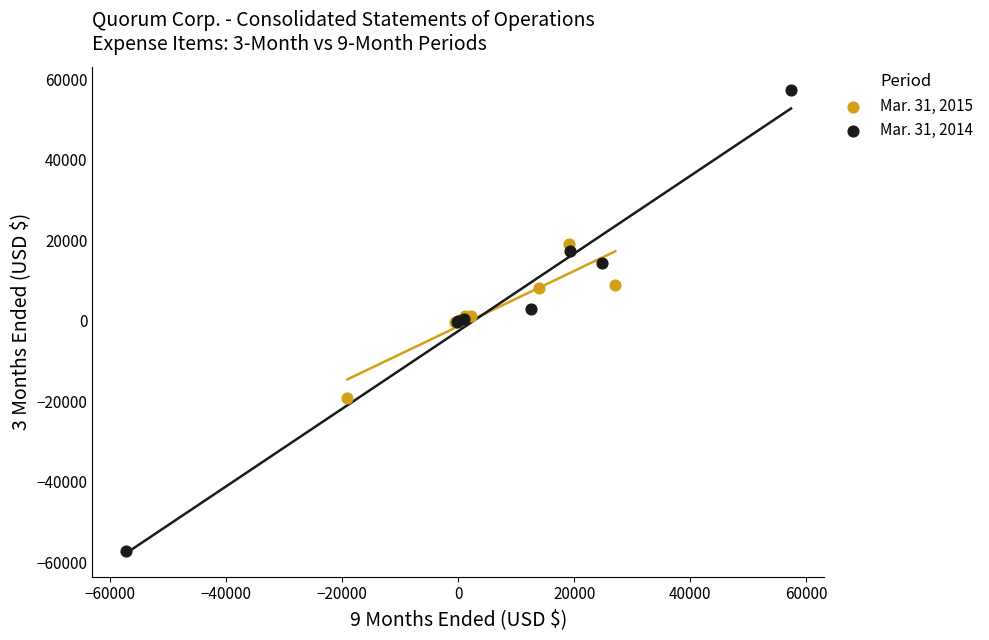

Which series contains the lowest Y value?

Mar. 31, 2014